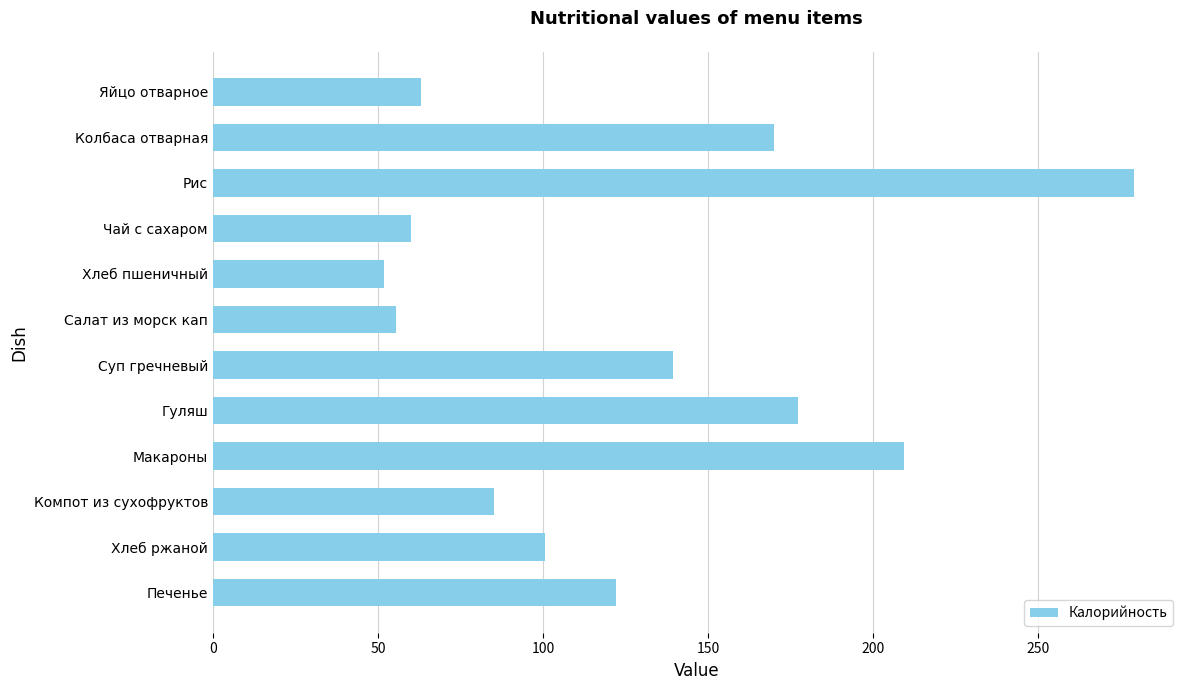

True or false: the data shows 85.2 at Компот из сухофруктов.

True